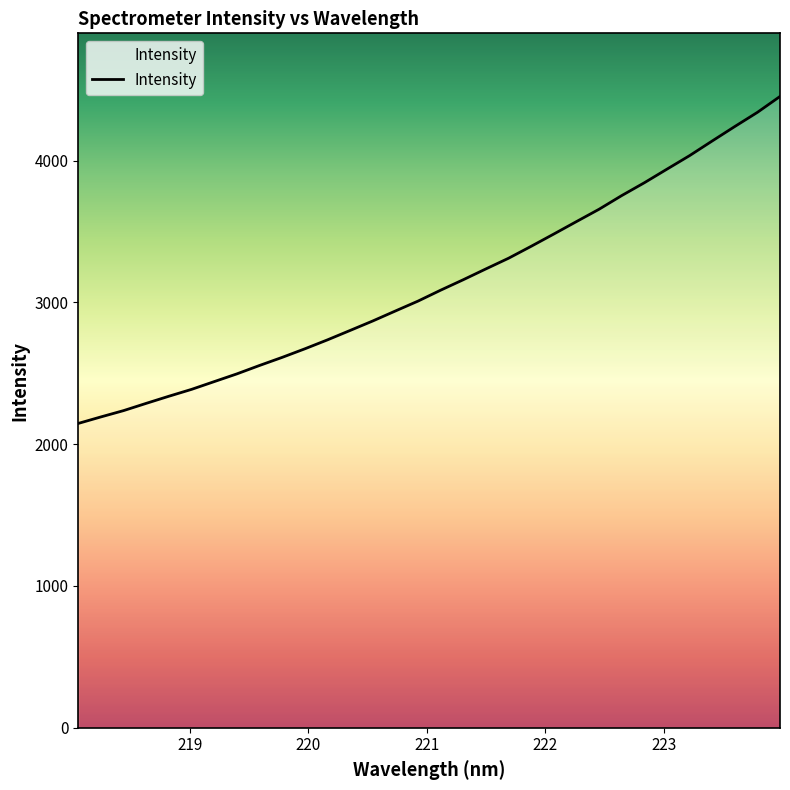

Does the chart display data point markers on the line(s)?

No